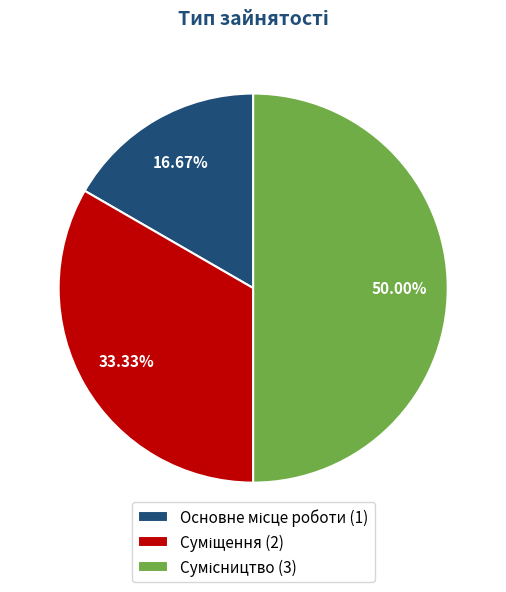

Count the number of slices in the pie.

3